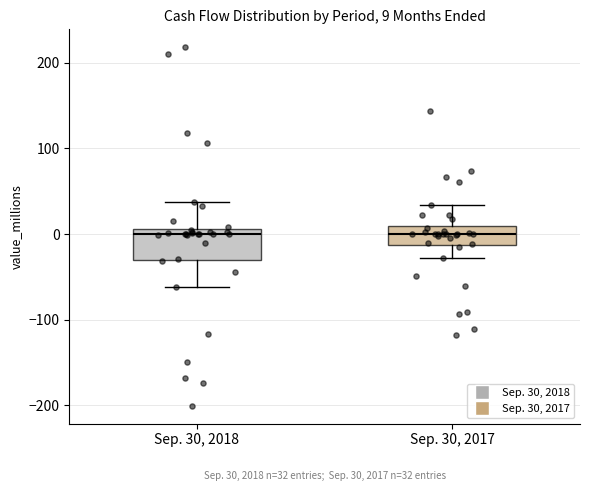

Which box is the tallest, from its lower edge to its upper edge?

Sep. 30, 2018